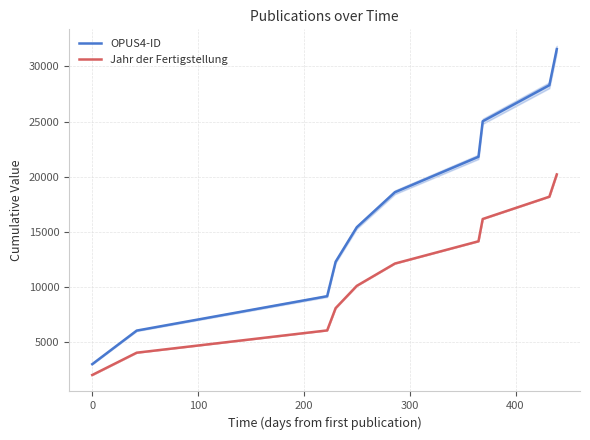

What is the minimum value for OPUS4-ID?

3003